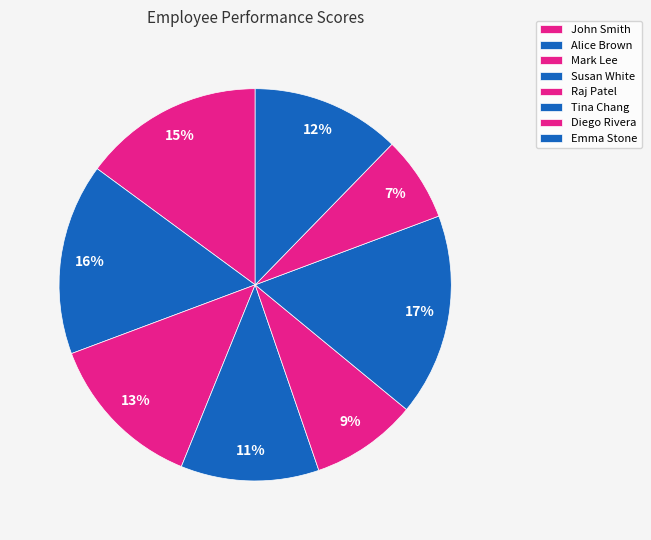

Is there any slice that represents more than half of the pie?

No